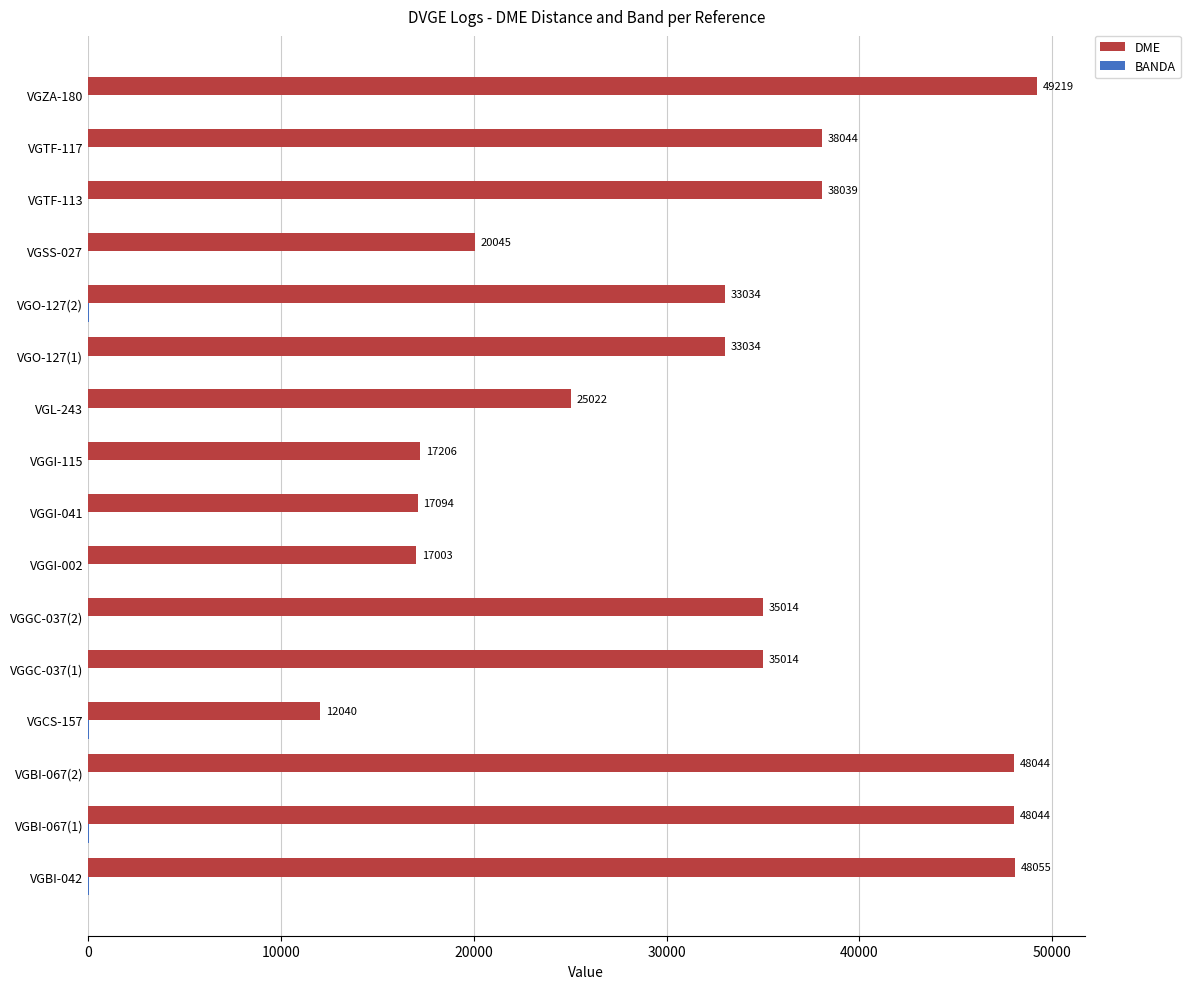

What is the total value across all series at VGGI-041?

17111